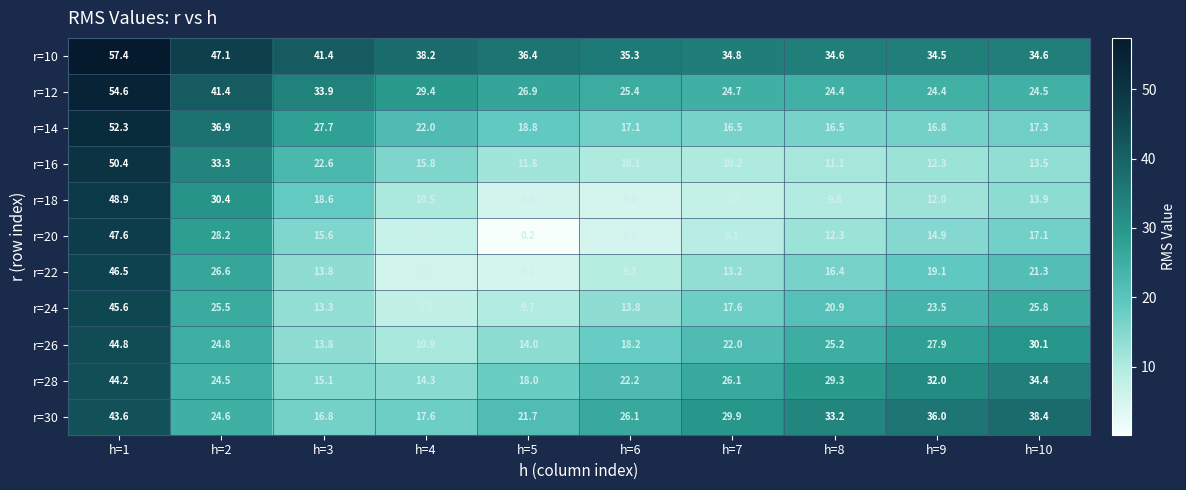

Which series has the largest total across all categories?

r=10